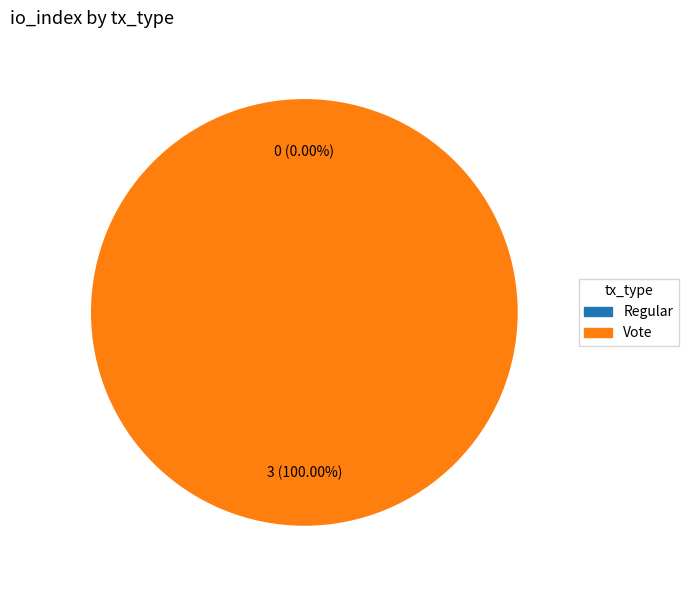

What percentage do Vote and Regular together represent?

100.0%